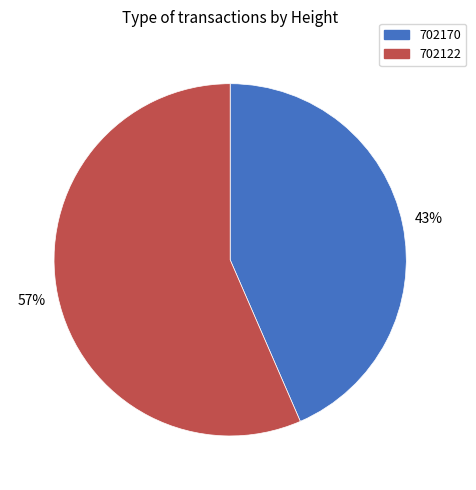

Which category has the biggest portion of the pie?

702122